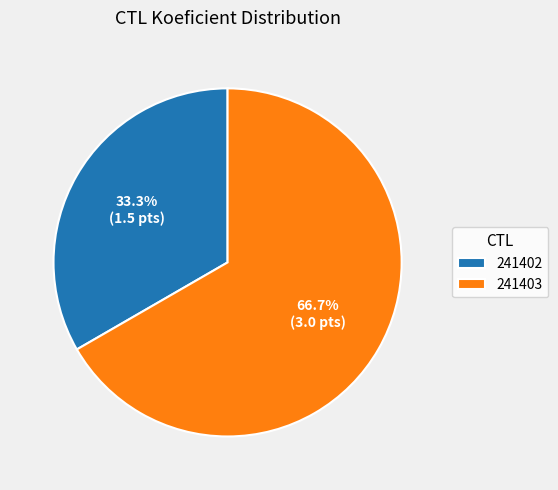

Do 241402 and 241403 together represent more than half of the pie?

Yes